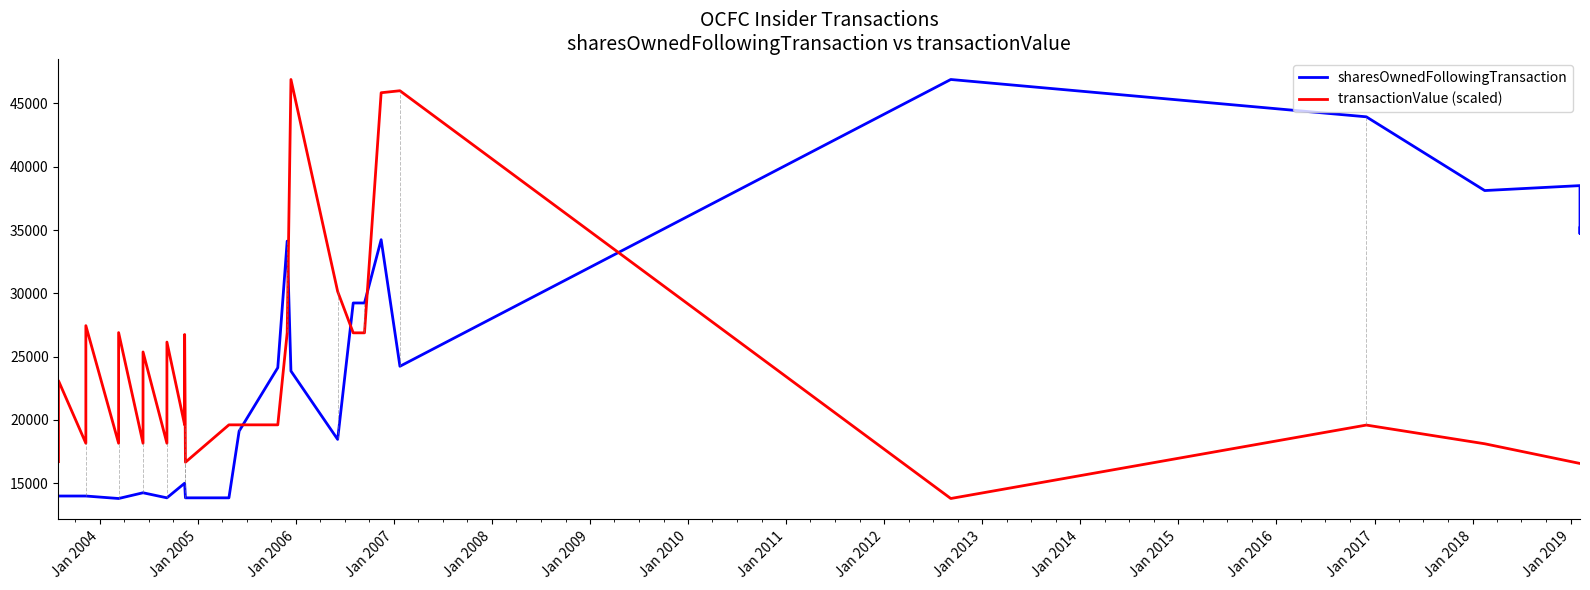

What is the difference between the maximum and second lowest values in the sharesOwnedFollowingTransaction series?

33102.0